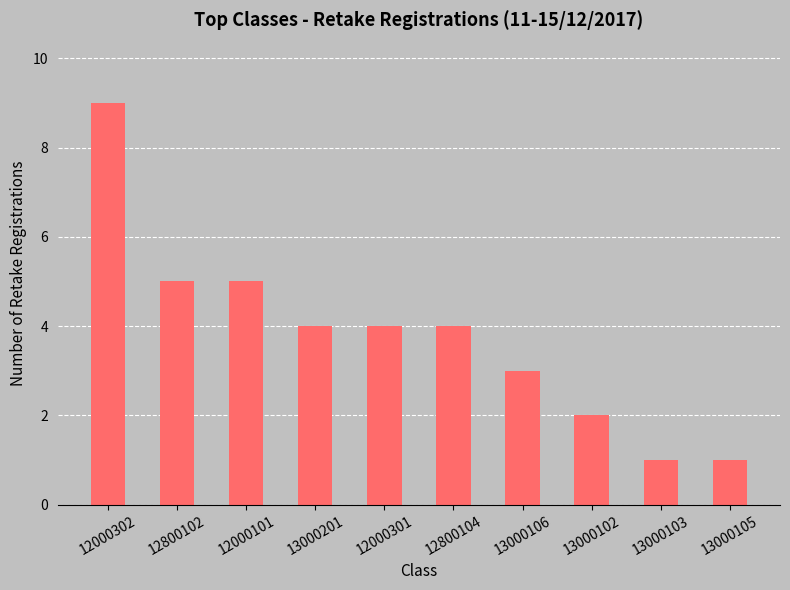

Is it true that the value at 12000101 is 3?

False